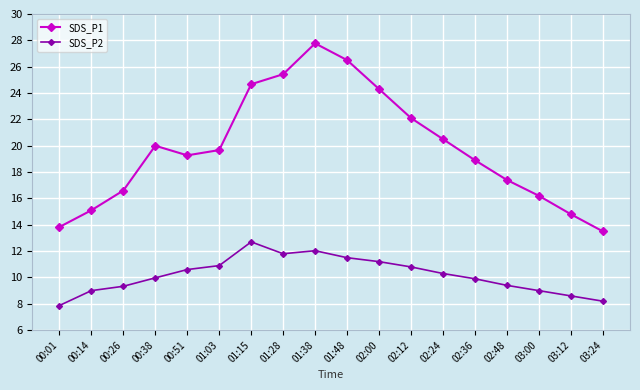

True or false: SDS_P1 and SDS_P2 cross at least once.

False